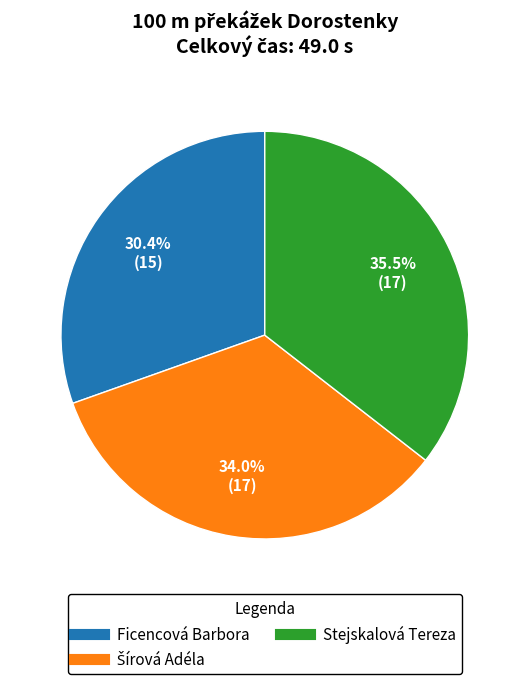

Approximately how many times larger is the value at Stejskalová Tereza compared to Ficencová Barbora?

1.2